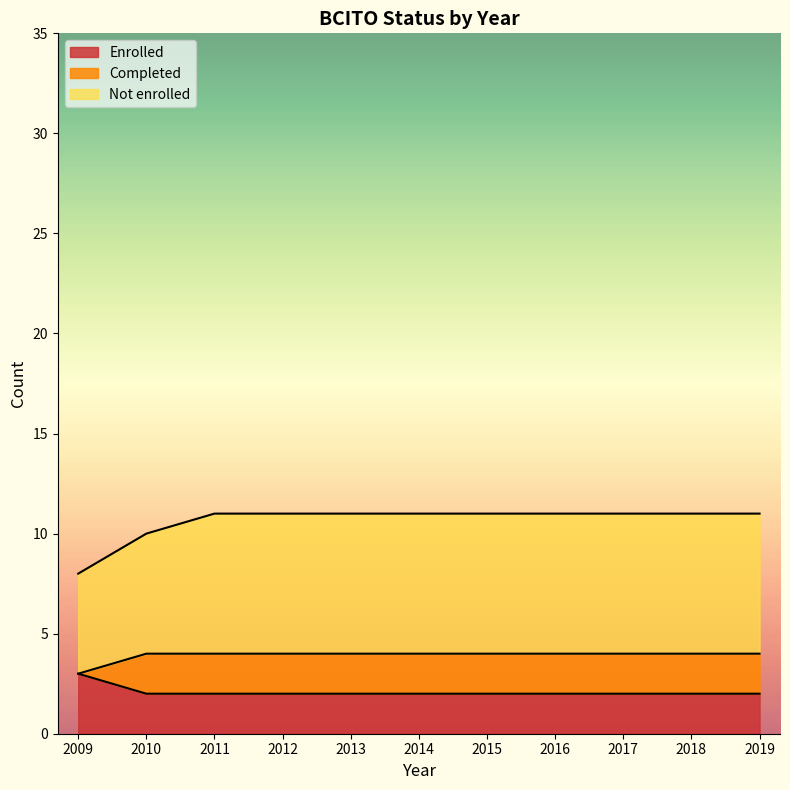

Rank the series by their maximum value, from highest to lowest.

Not enrolled, Enrolled, Completed